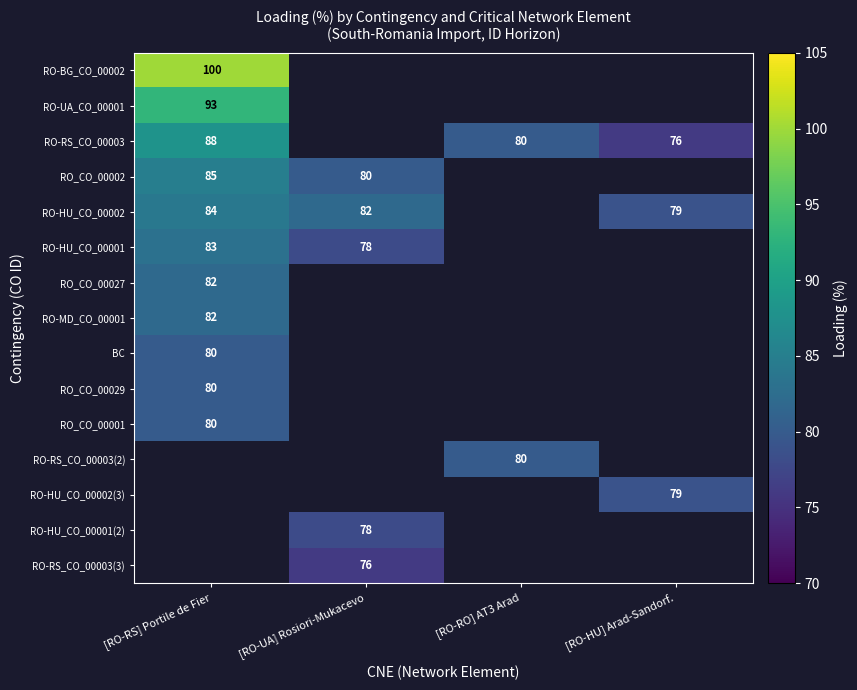

The value of RO-UA_CO_00001 at [RO-RS] Portile de Fier is 137. True or false?

False